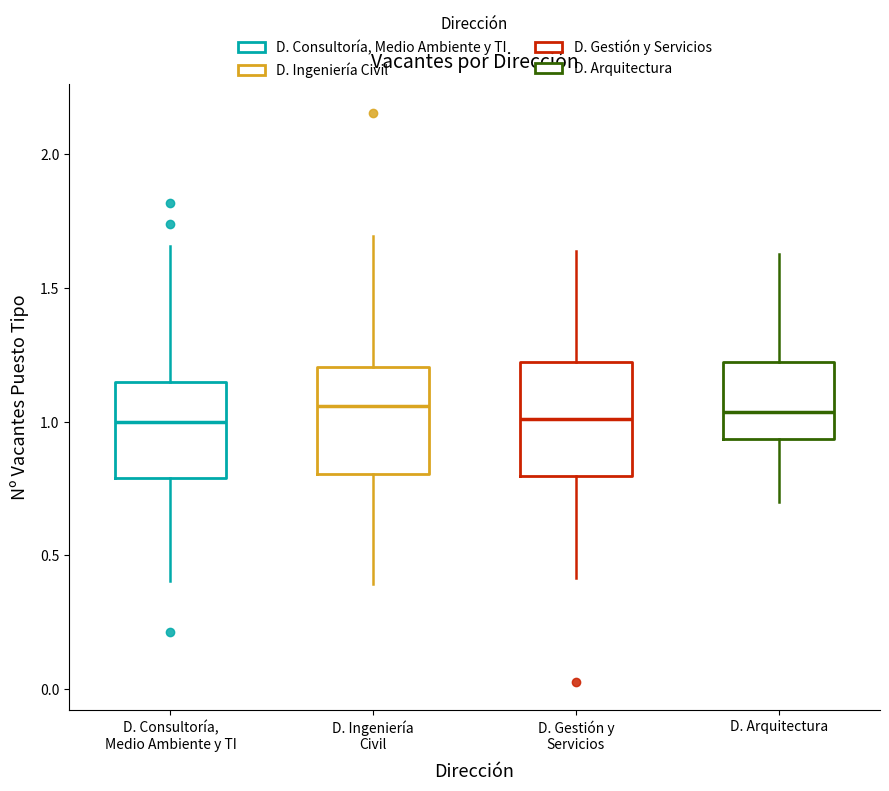

Reading left to right, transcribe this box plot: for each box, give where its median line is, the range the box spans, and where its two whiskers end, as read against the y-axis. The values are not printed on the chart, so give them approximately, as read against the axis.

D. Consultoría, Medio Ambiente y TI: median 1.00, box 0.80 to 1.15, whiskers 0.40 to 1.65
D. Ingeniería Civil: median 1.05, box 0.80 to 1.20, whiskers 0.40 to 1.70
D. Gestión y Servicios: median 1.00, box 0.80 to 1.20, whiskers 0.40 to 1.65
D. Arquitectura: median 1.05, box 0.95 to 1.20, whiskers 0.70 to 1.65